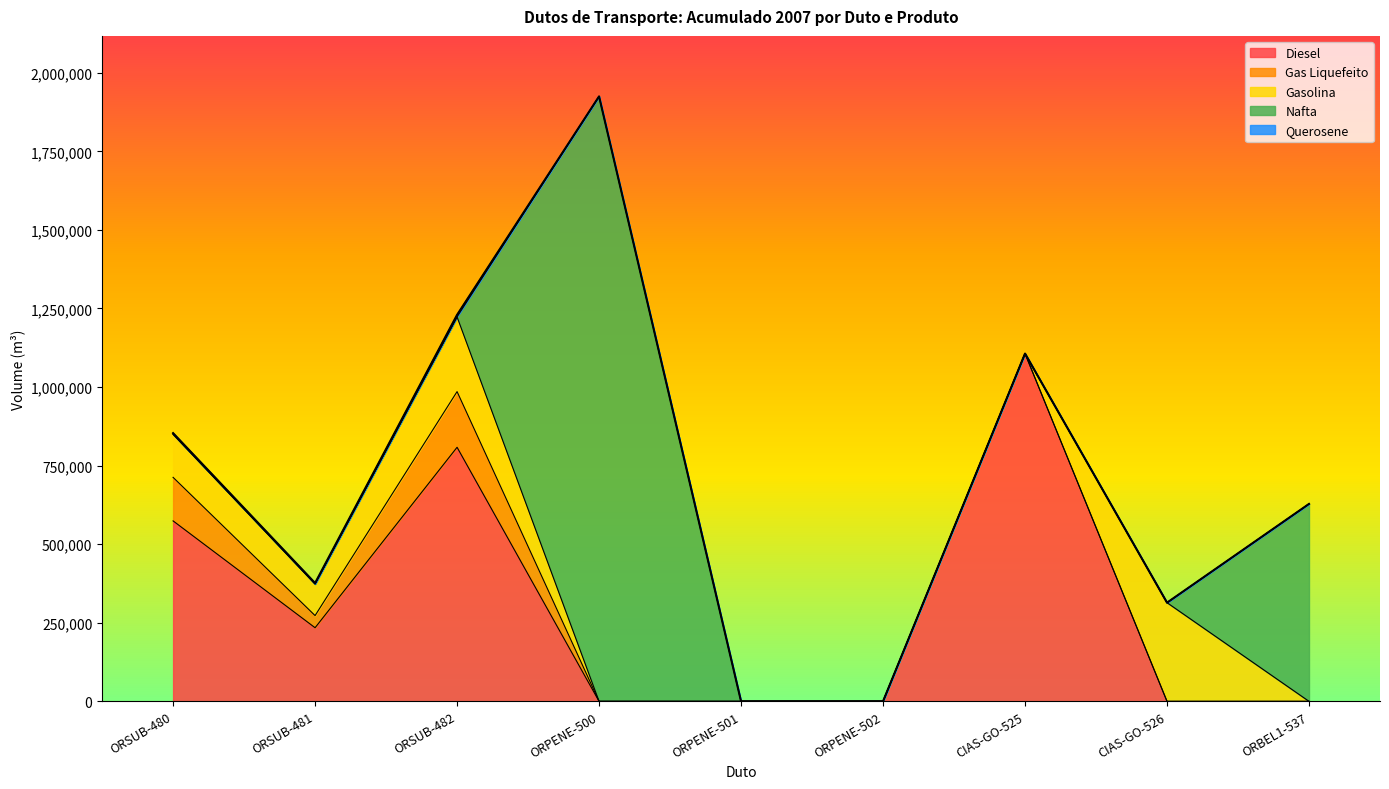

True or false: Querosene has more than 2 interior local peaks.

False